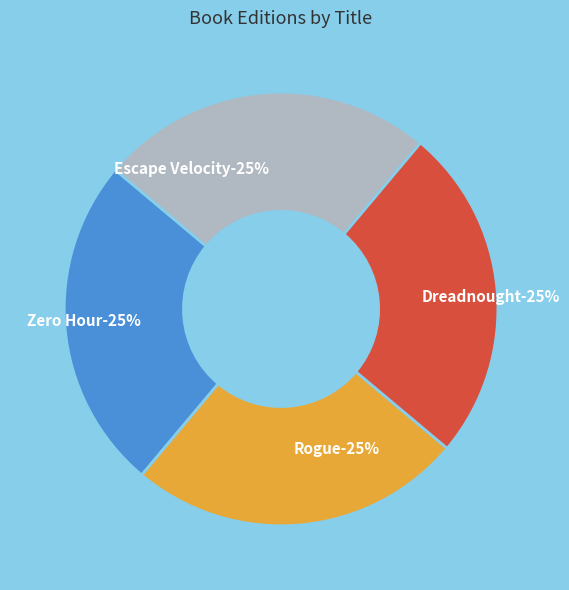

Which category has the smallest portion of the pie?

Escape Velocity